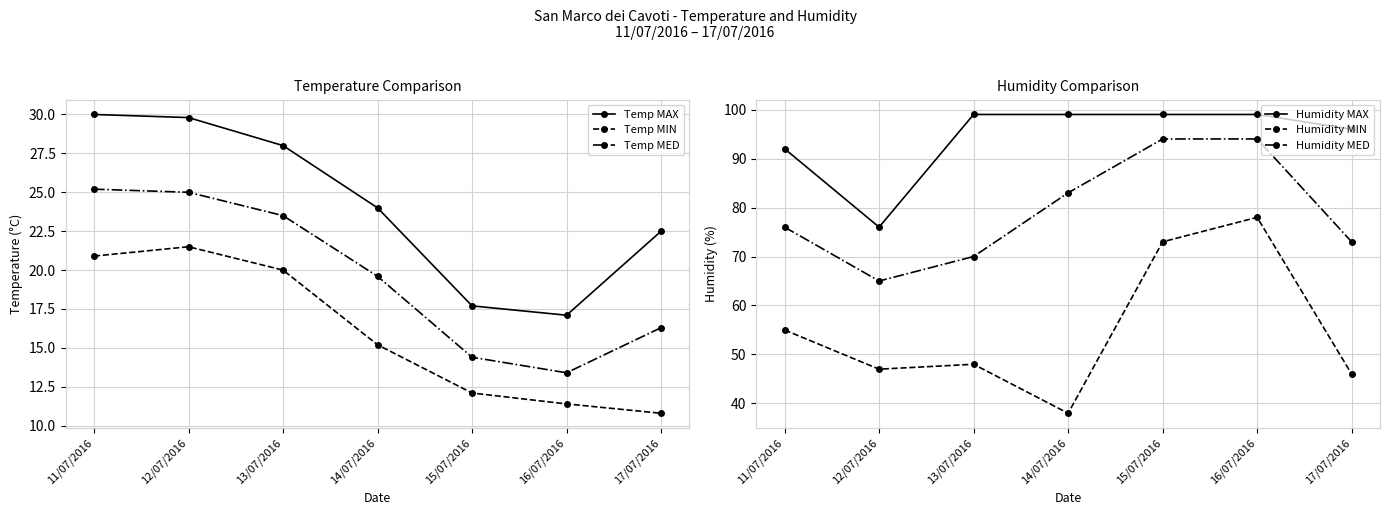

Where is the first local minimum for Temp MAX?

16/07/2016